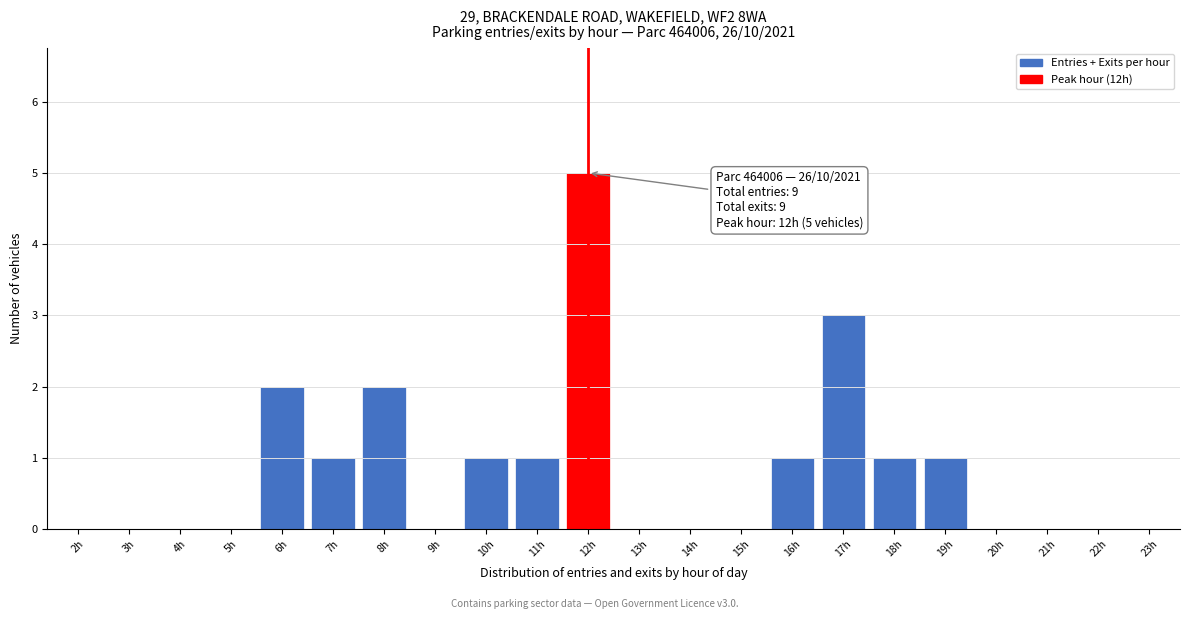

Reading left to right, transcribe all the data shown in this chart.

2h=0	3h=0	4h=0	5h=0	6h=2	7h=1	8h=2	9h=0	10h=1	11h=1	12h=5	13h=0	14h=0	15h=0	16h=1	17h=3	18h=1	19h=1	20h=0	21h=0	22h=0	23h=0